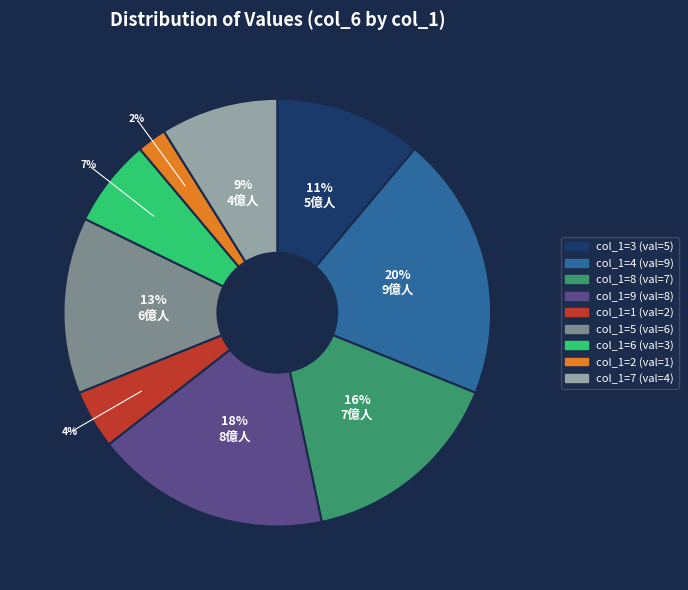

Is there a majority slice in this chart?

No